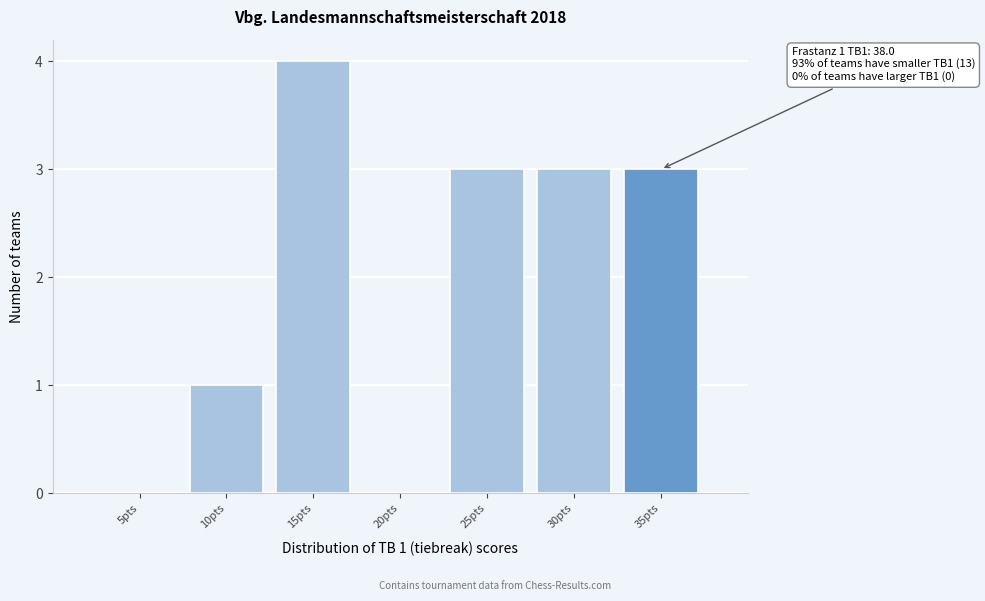

Reading left to right, what are all the values shown in this chart?

5pts=0	10pts=1	15pts=4	20pts=0	25pts=3	30pts=3	35pts=3